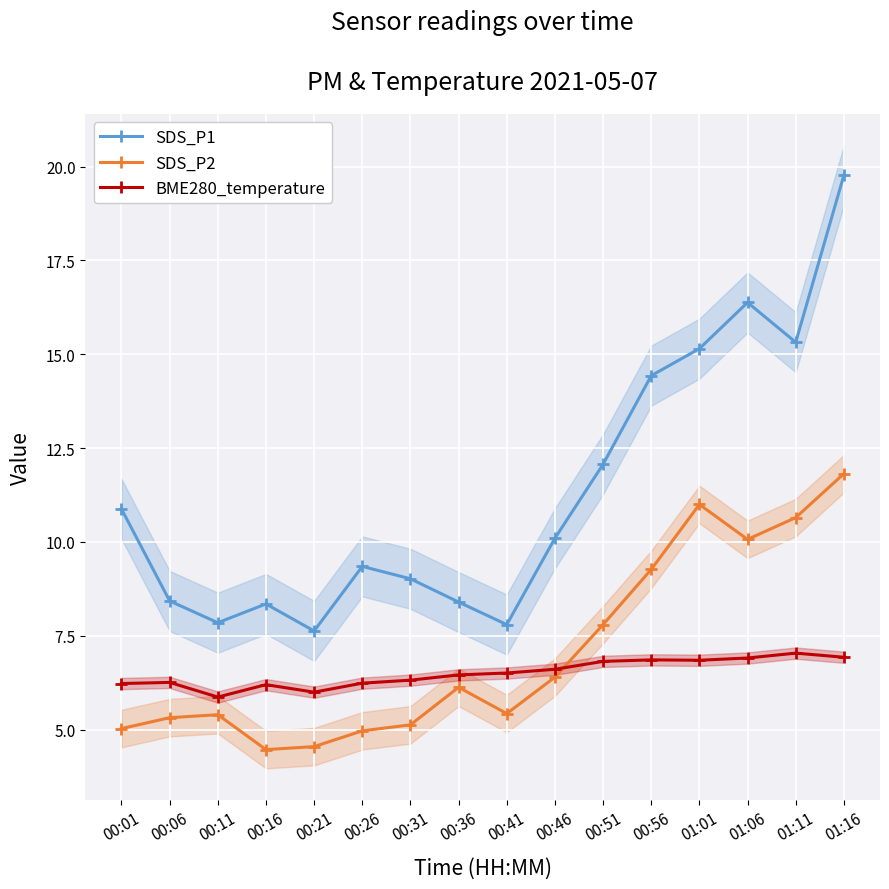

Between 00:11 and 00:06, which is larger?

00:06